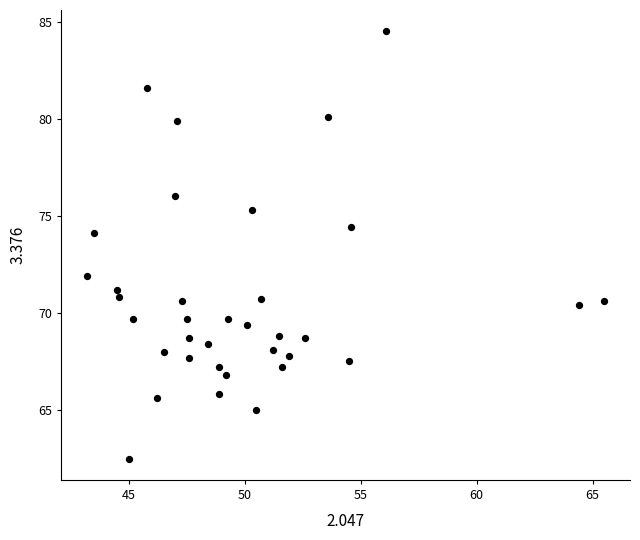

What is the range of Y values (max minus min)?

22.0